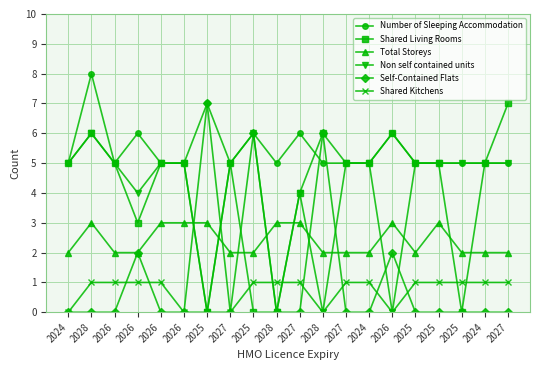

The value of Self-Contained Flats at 2025 is 7. True or false?

True